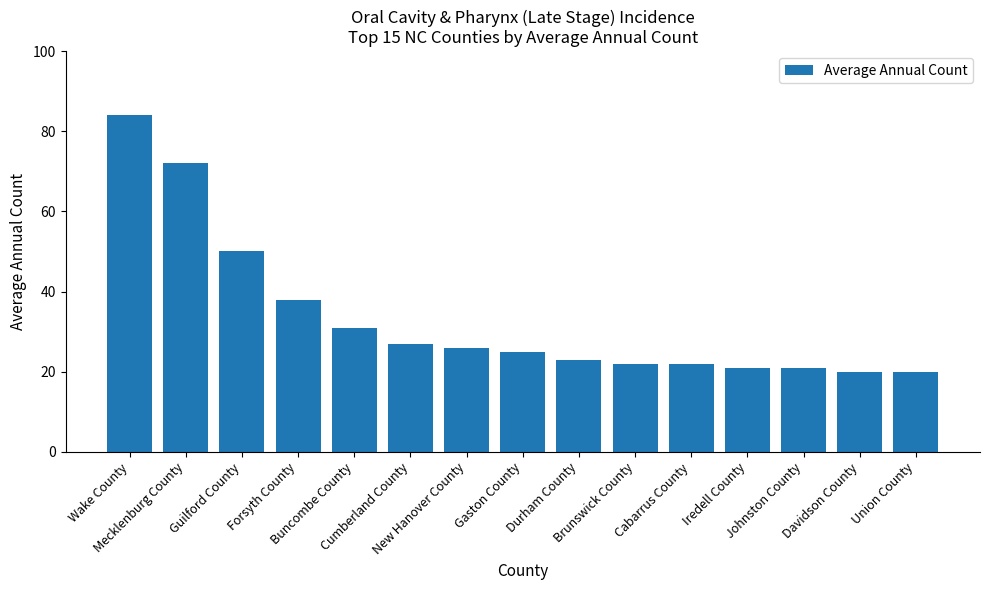

What is the value of the 2nd bar from the left?

72